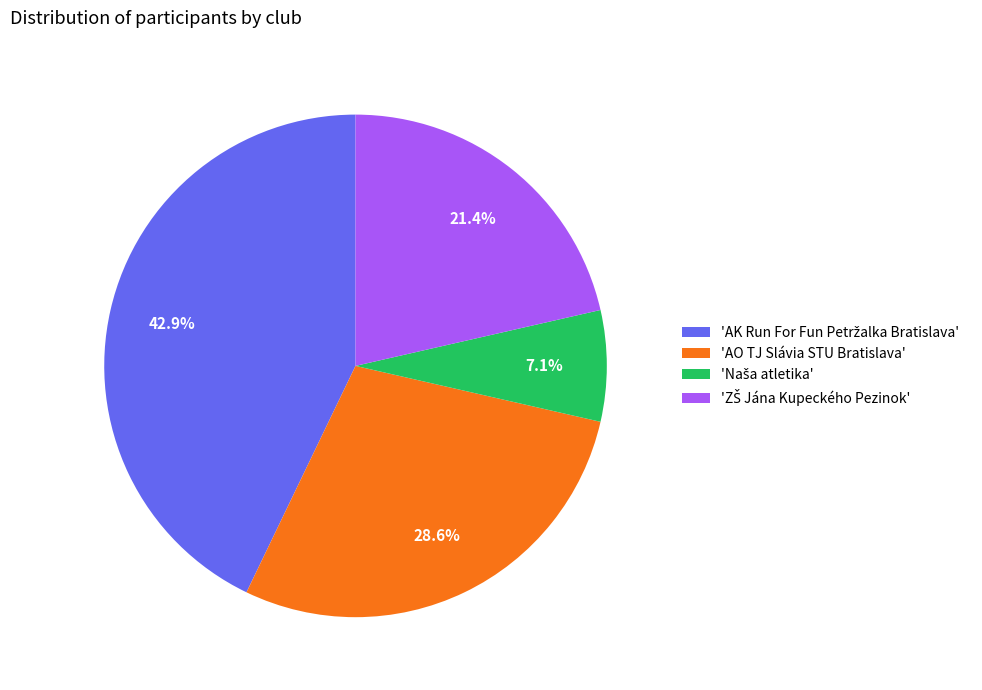

Is there any slice that represents more than half of the pie?

No